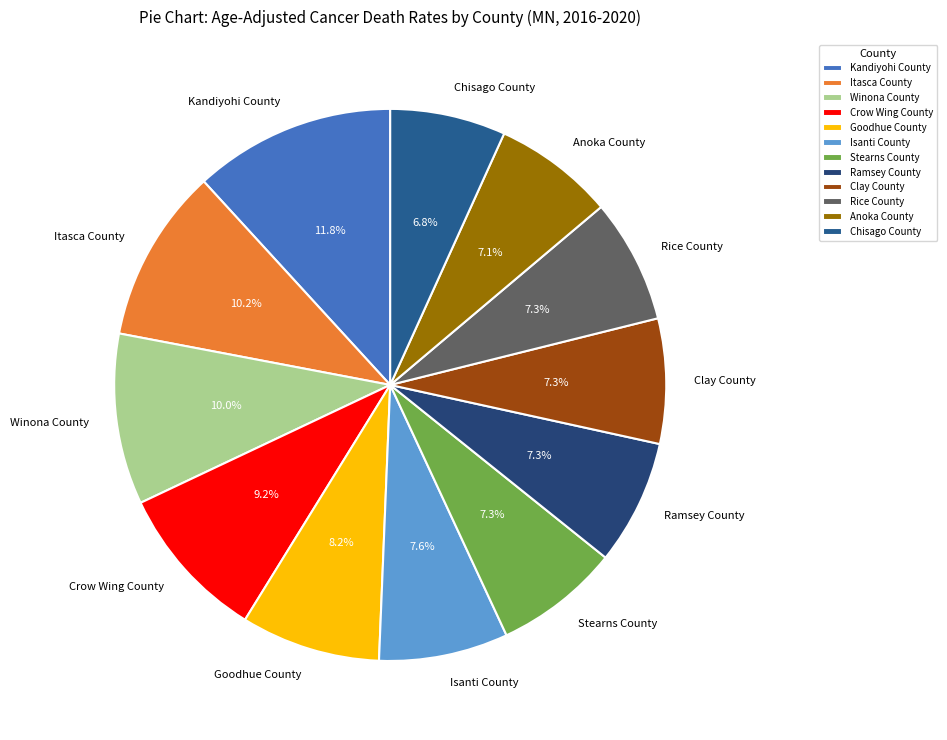

Is there any slice that represents more than half of the pie?

No